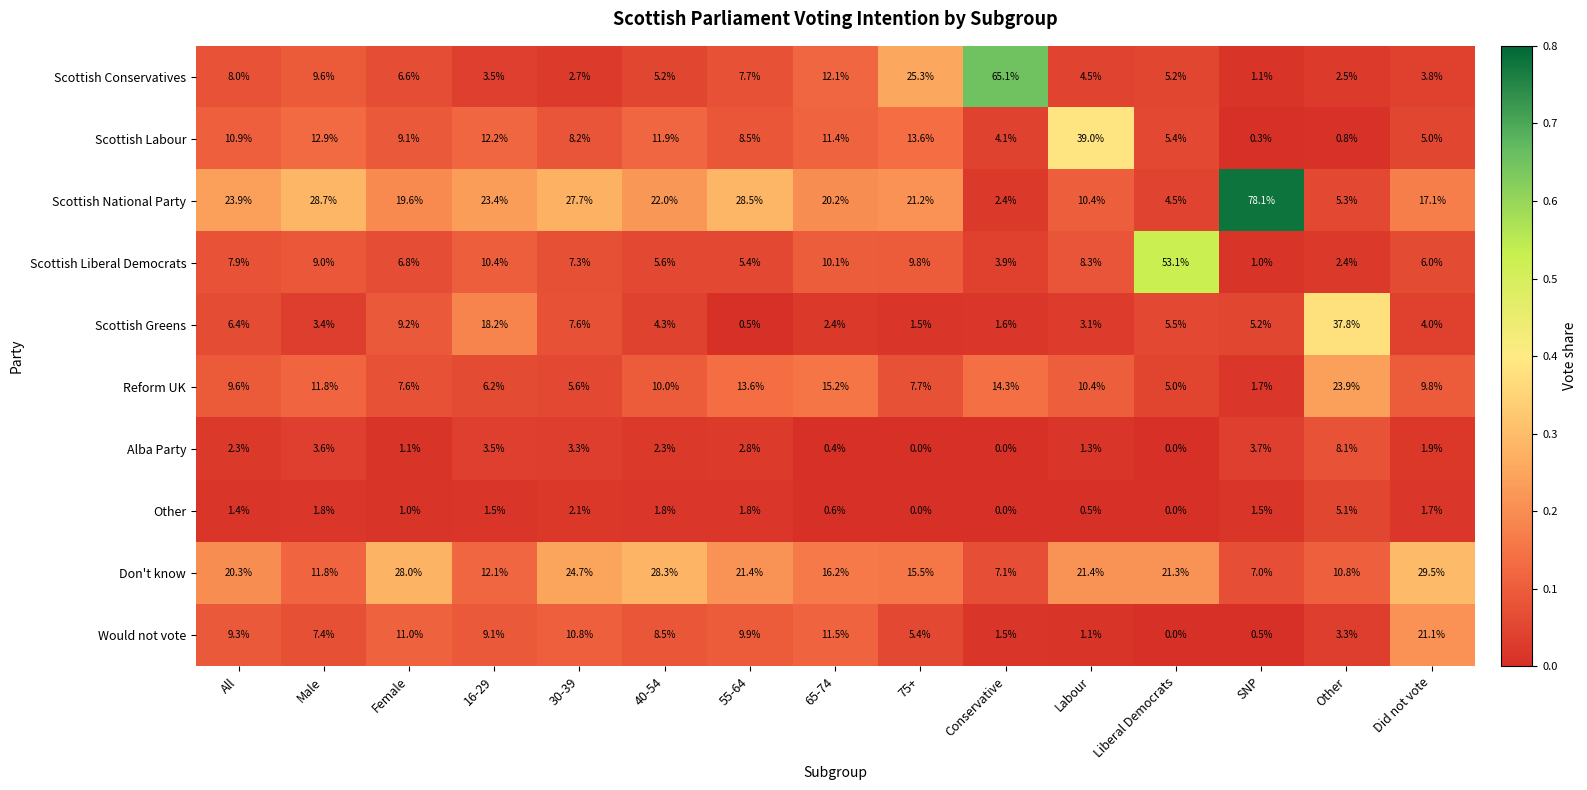

What is the sum of all Scottish Greens values?

110.7